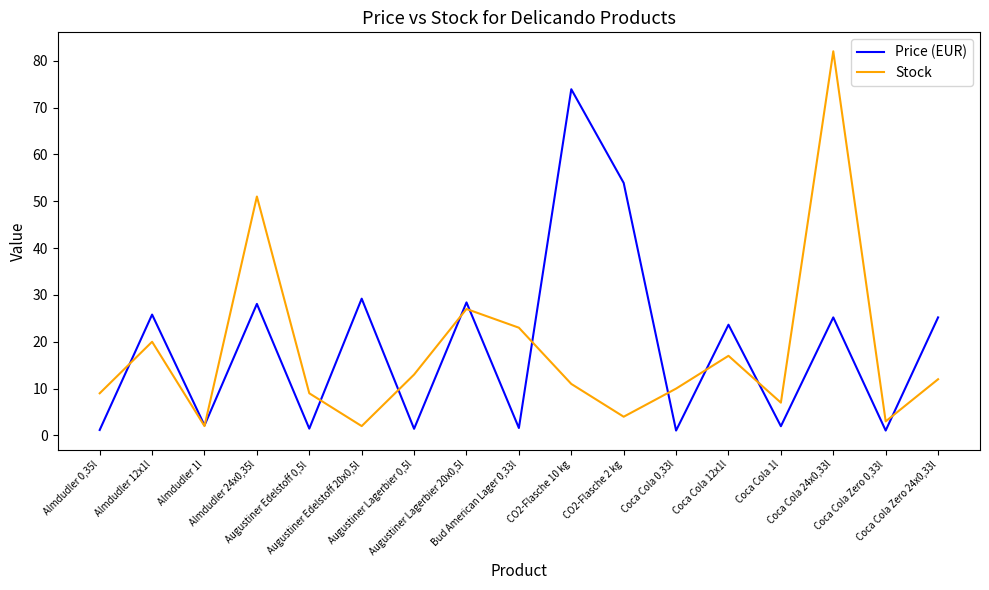

True or false: Price (EUR) and Stock intersect in this chart.

True